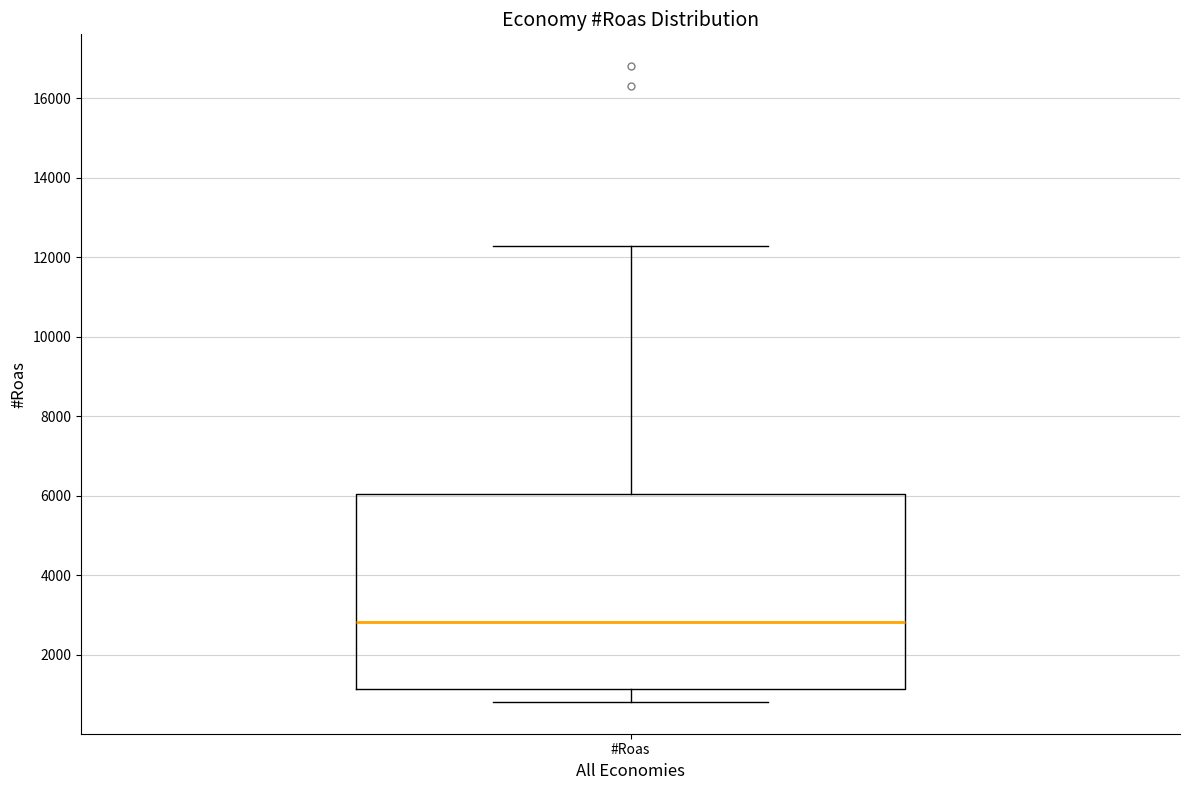

Read this box plot against the y-axis: the position of the median line, the range covered by the box, and the ends of both whiskers. The values are not printed on the chart, so give them approximately, as read against the axis.

median 2800, box 1200 to 6000, whiskers 800 to 12200